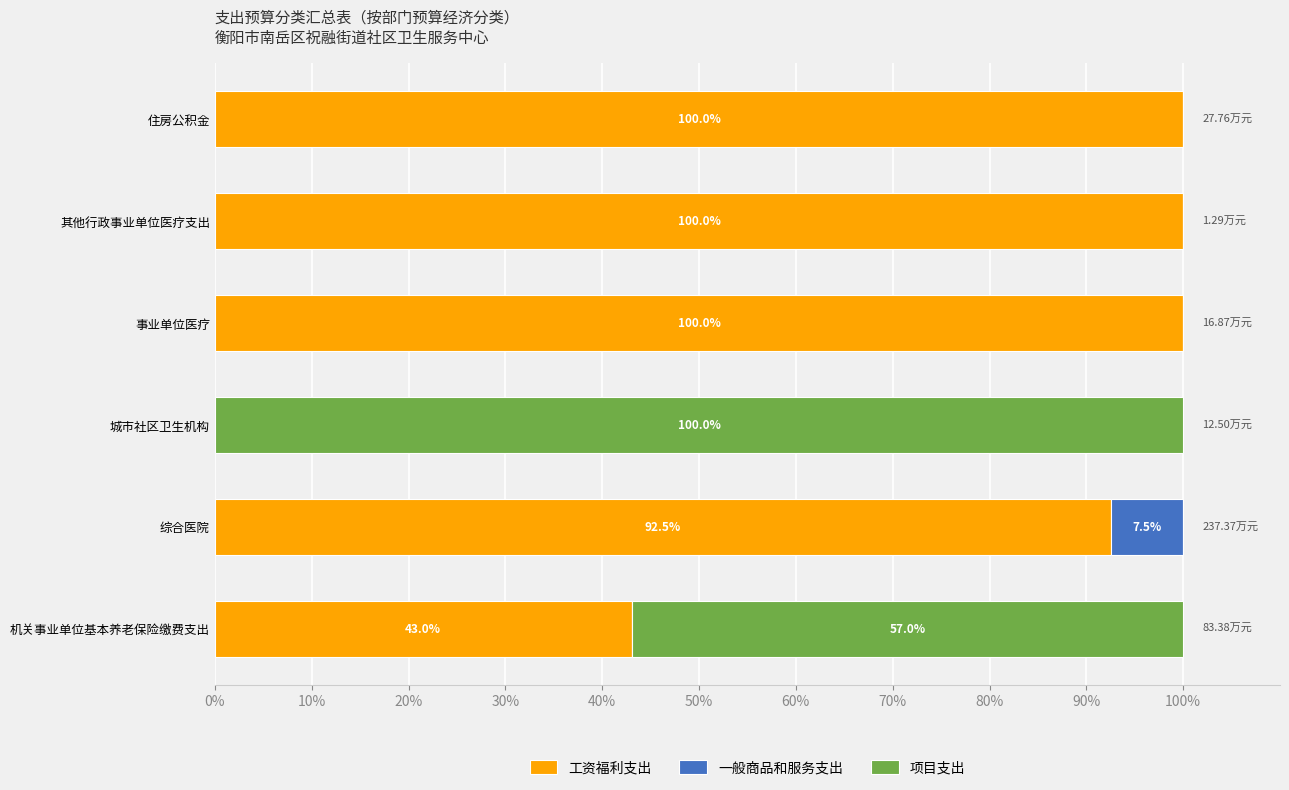

What is the total value across all series at 事业单位医疗?

100.0